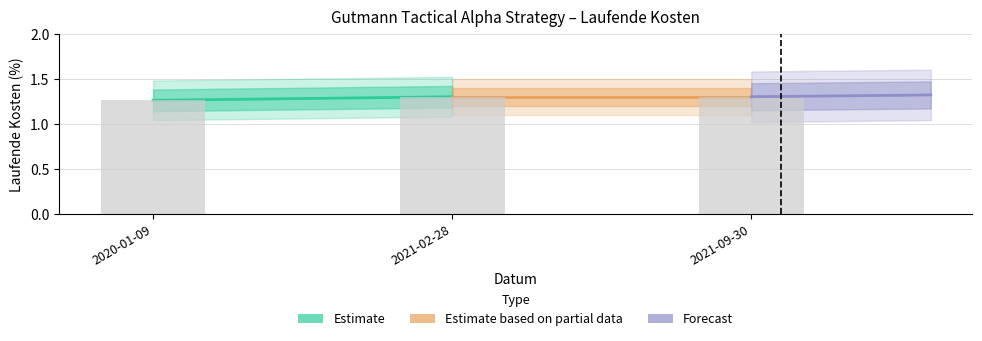

What position from the right is 2020-01-09?

3